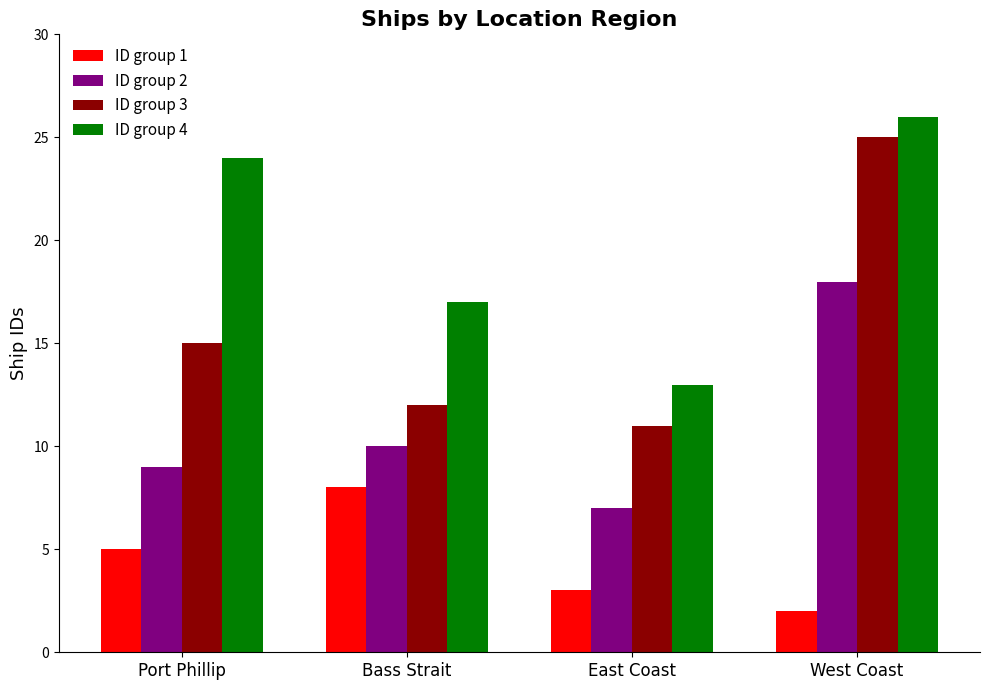

What is the value of the ID group 4 bar at the 1st from the left?

24